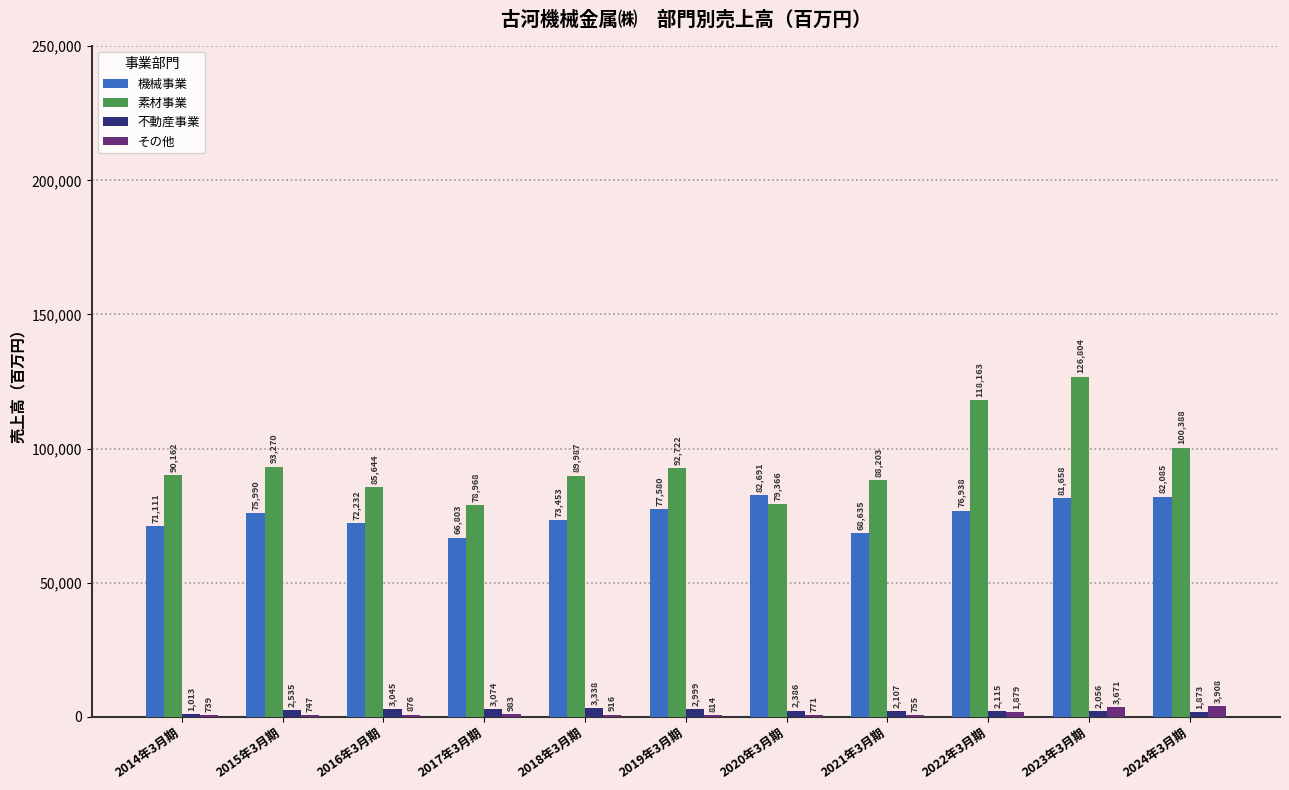

Which category has the highest value in the その他 series?

2024年3月期